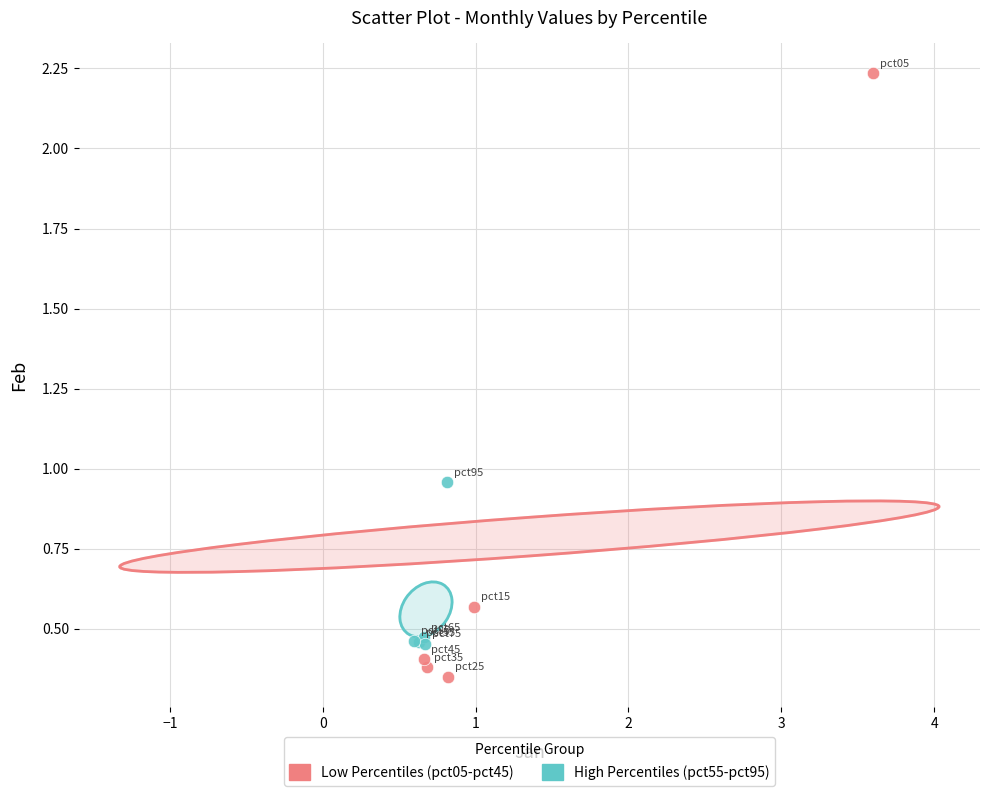

Which series reaches the minimum Y coordinate?

Low Percentiles (pct05-pct45)